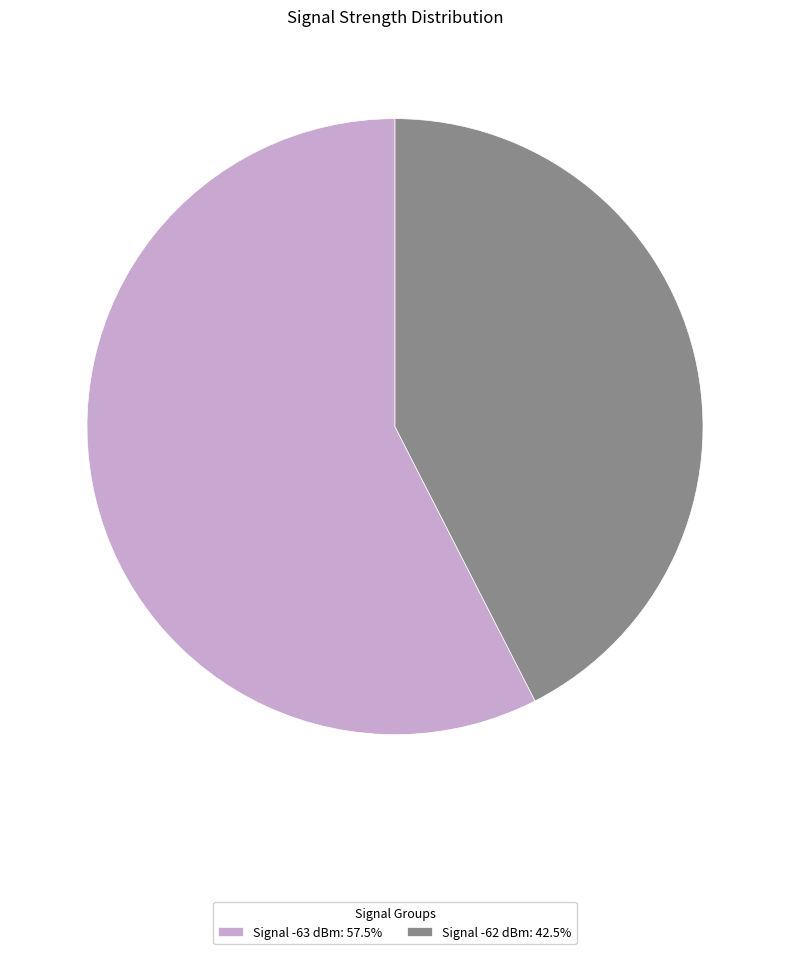

What is the ratio of the value at Signal -62 dBm: 42.5% to the value at Signal -63 dBm: 57.5%?

0.7